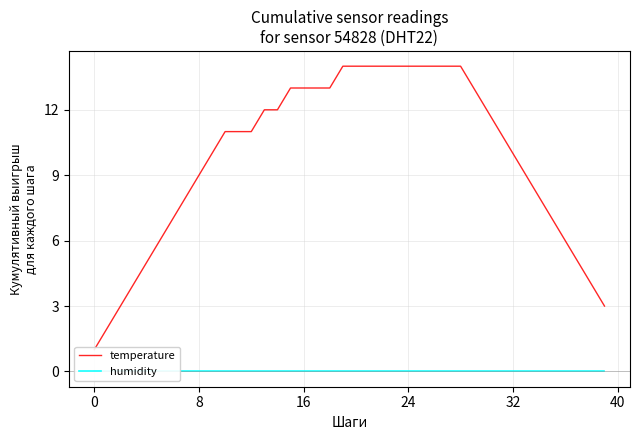

How many lines are shown in the chart?

2